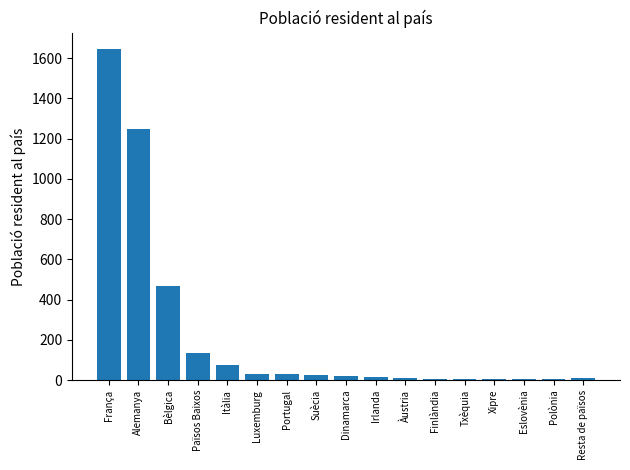

What is the change in value from Suècia to Dinamarca?

-6